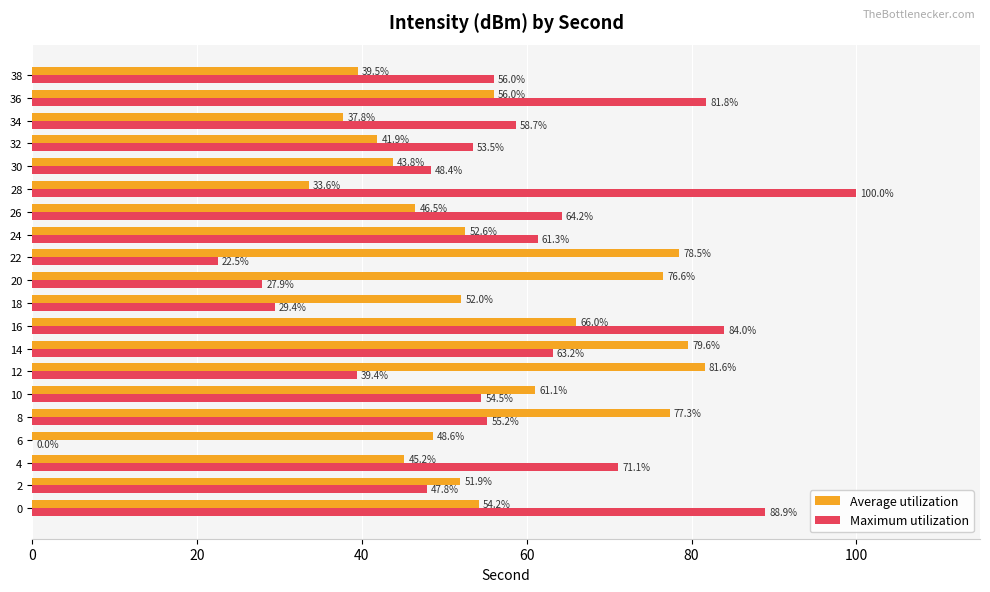

What is the sum of all Maximum utilization values?

1107.8